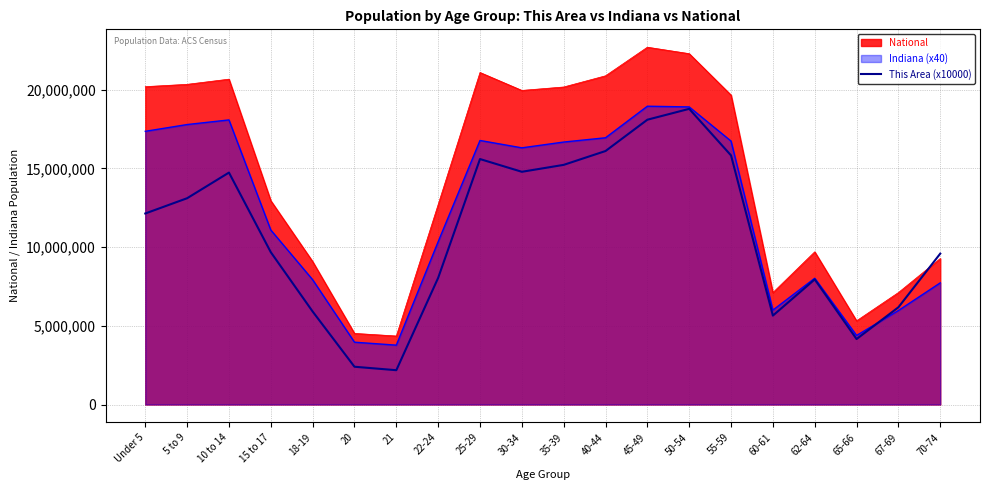

What is the label of the 18th point from the left?

65-66